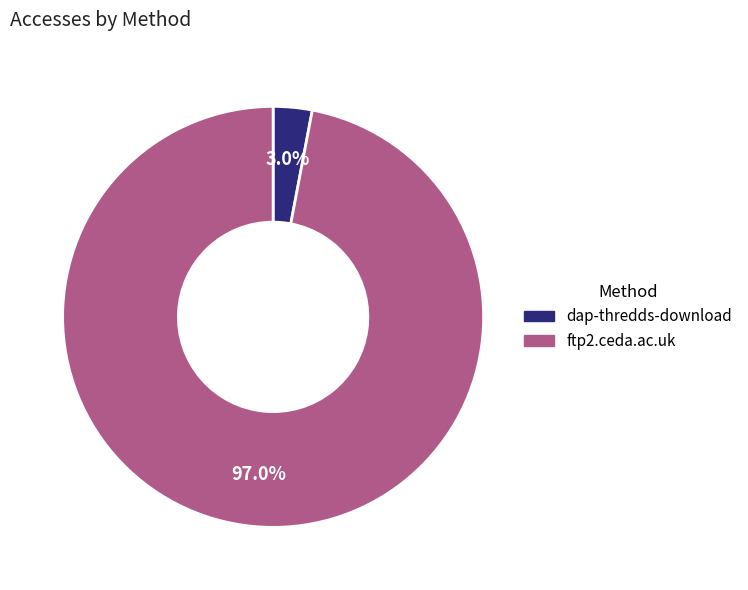

What is the largest slice in the pie chart?

ftp2.ceda.ac.uk